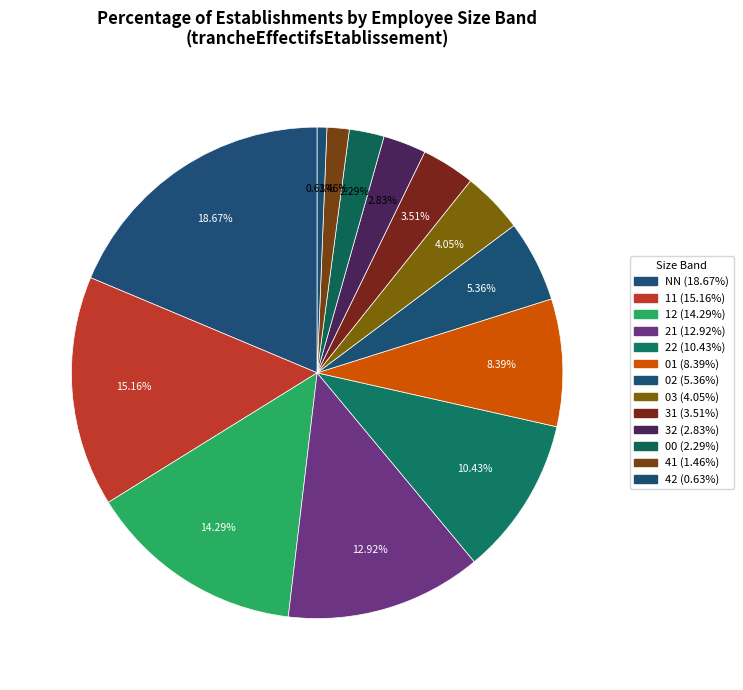

Which slice is the largest?

NN